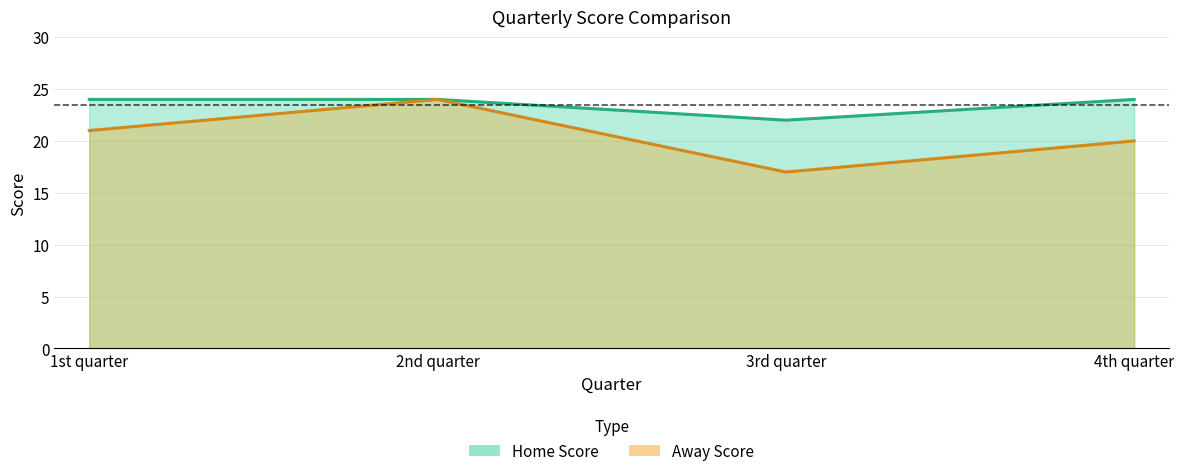

Where is the first local maximum for Away Score?

2nd quarter